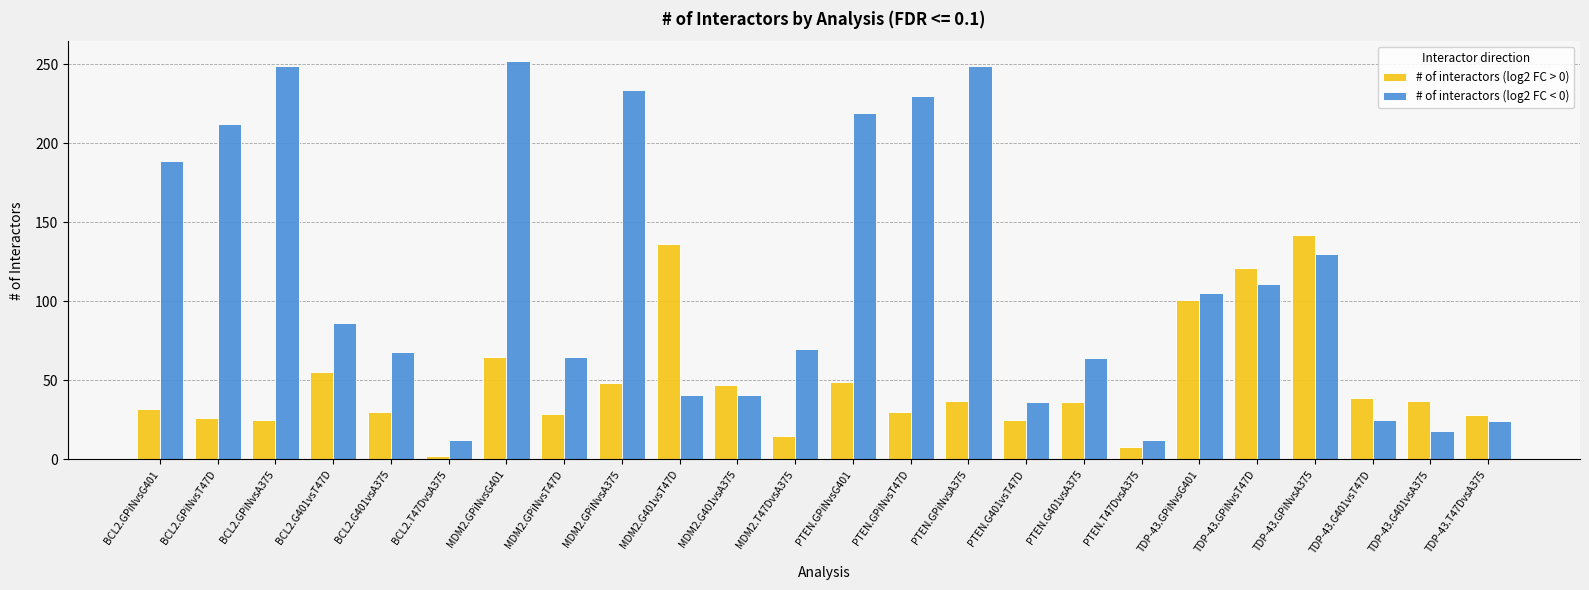

What is the difference between the # of interactors (log2 FC < 0) values at BCL2.G401vsA375 and TDP-43.G401vsT47D?

43